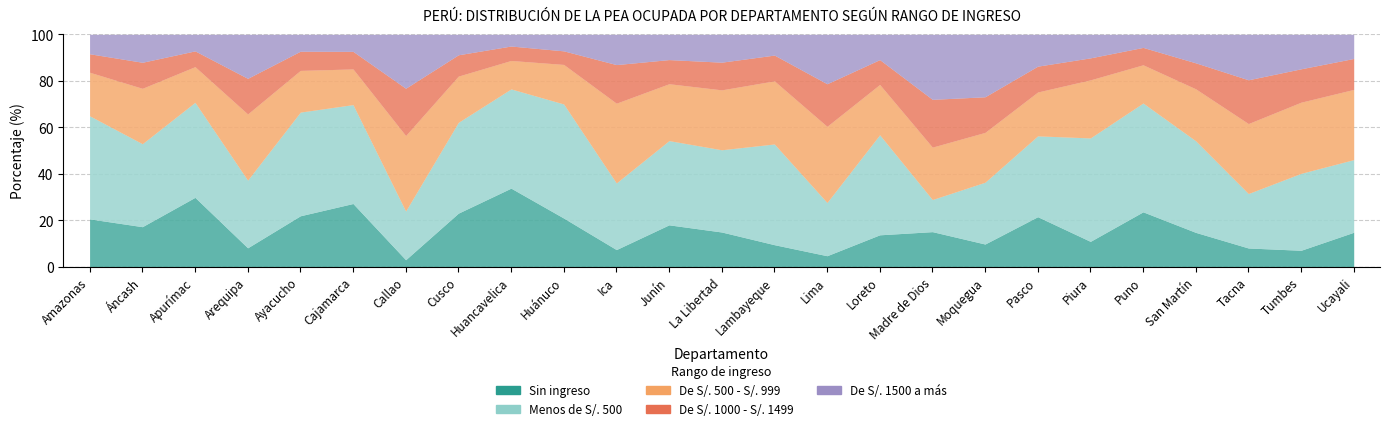

What is the label of the 3rd point from the right?

Tacna